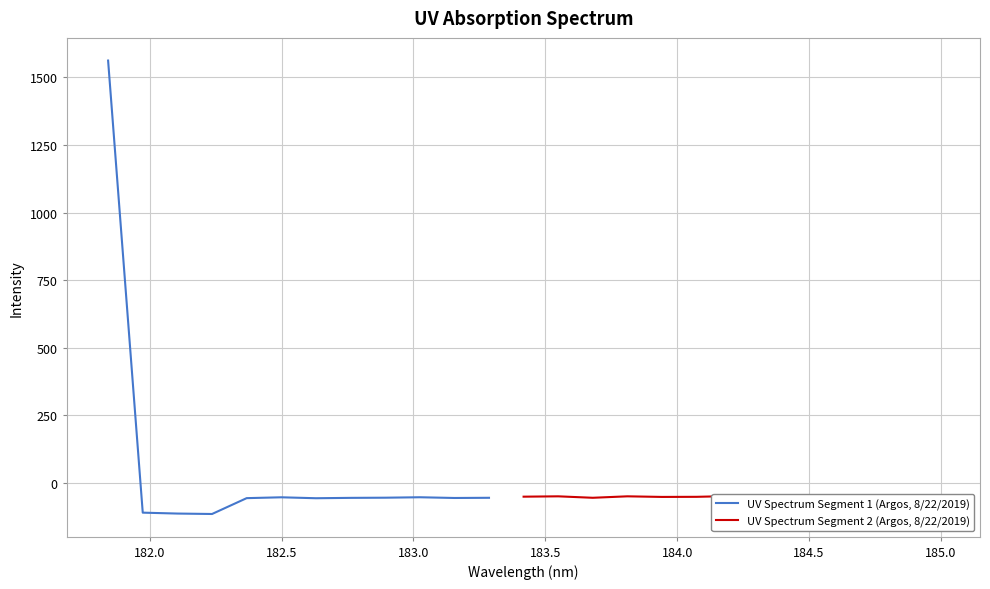

List the labels in order of value, smallest first.

182.2359681898, 182.1045947288, 181.9732053322, 182.6299929592, 182.3673257152, 183.15513622, 182.7613026778, 183.2863821962, 183.6800245112, 182.8925964608, 182.498667305, 183.0238743082, 183.9423730432, 184.46687888, 184.7290361848, 184.3357763242, 184.0735234058, 183.4176122368, 183.5488263418, 183.811206745, 184.8600909338, 184.5979655002, 184.2046578328, 184.9911297472, 181.8418